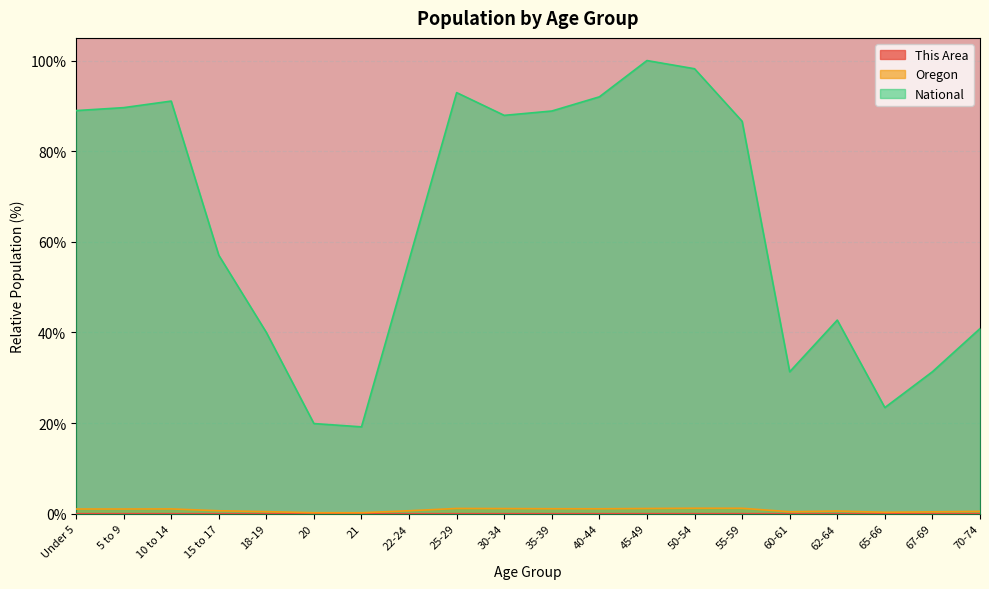

The National series shows 31.3 at 67-69. True or false?

True